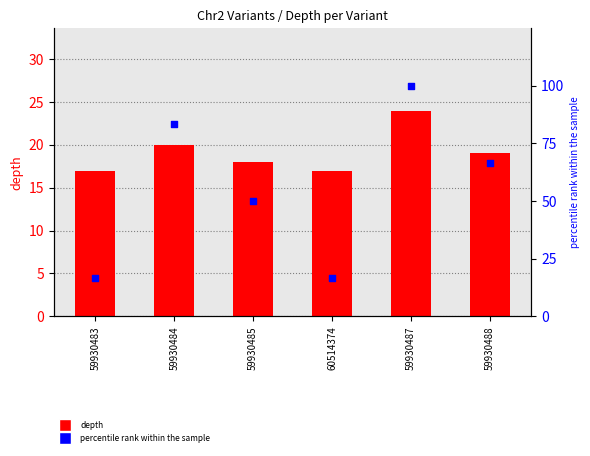

What is the total value across all series at 59930484?

103.3